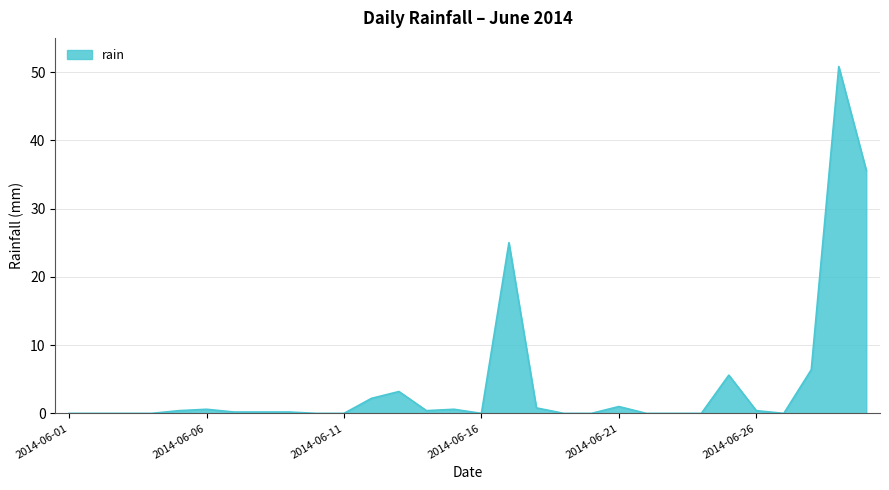

What is the difference between the maximum and minimum values?

50.8